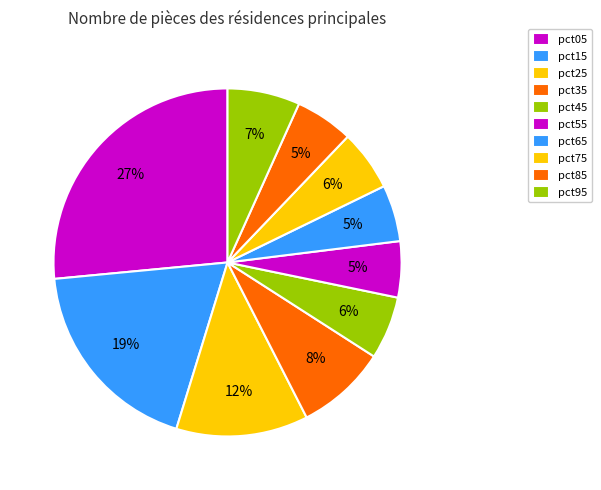

Is it true that pct75 is 6% of the pie?

True